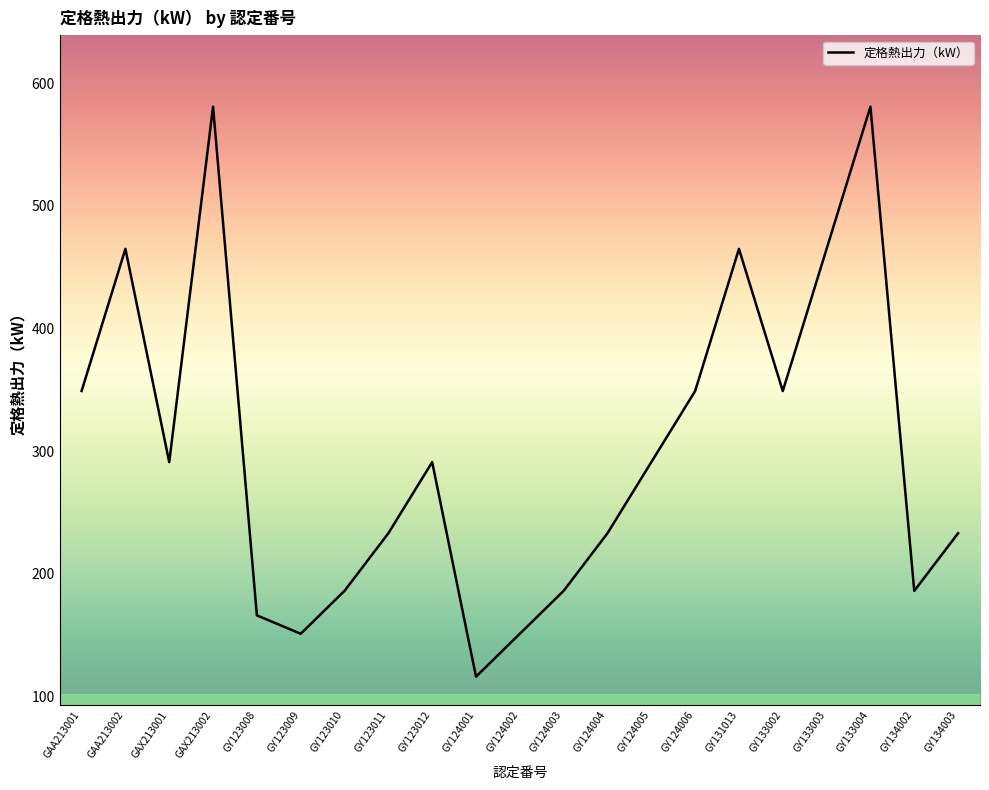

Where is the first local minimum?

GAX213001